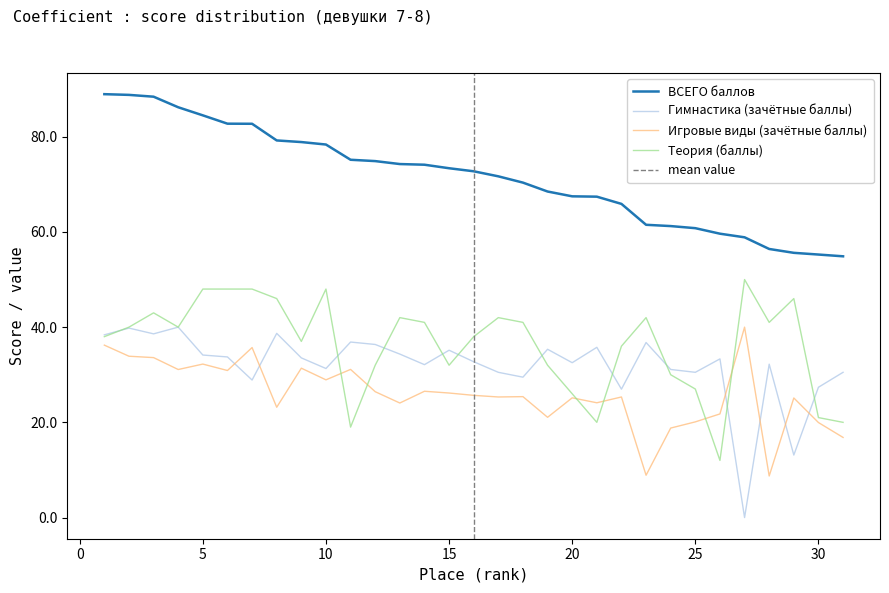

Reading left to right, transcribe all the data shown in this chart.

Игровые виды (зачётные баллы): 36.2	33.9	33.6	31.1	32.2	30.9	35.7	23.2	31.4	28.9	31.1	26.4	24.1	26.5	26.2	25.7	25.3	25.4	21.1	25.1	24.1	25.3	8.9	18.8	20.1	21.8	40.0	8.7	25.1	20.0	16.8
Гимнастика (баллы): 38.4	39.8	38.6	40.0	34.1	33.7	28.9	38.7	33.5	31.3	36.9	36.4	34.3	32.1	35.1	32.7	30.5	29.5	35.4	32.5	35.8	27.0	36.8	31.1	30.5	33.3	0.0	32.2	13.1	27.4	30.5
Теория (баллы): 38.0	40.0	43.0	40.0	48.0	48.0	48.0	46.0	37.0	48.0	19.0	32.0	42.0	41.0	32.0	38.0	42.0	41.0	32.0	26.0	20.0	36.0	42.0	30.0	27.0	12.0	50.0	41.0	46.0	21.0	20.0
ВСЕГО баллов: 88.9	88.8	88.4	86.2	84.5	82.7	82.7	79.2	78.9	78.4	75.2	74.9	74.3	74.1	73.4	72.7	71.7	70.4	68.5	67.5	67.4	65.9	61.5	61.2	60.8	59.6	58.9	56.4	55.6	55.2	54.9